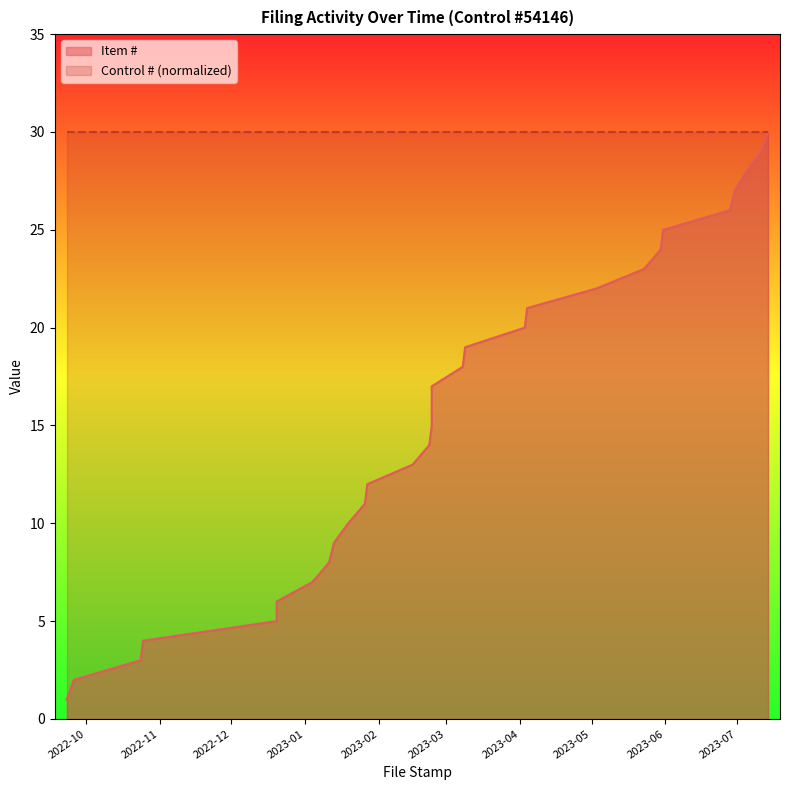

Approximately how many times larger is the value at 2022-09-23 compared to 2022-09-26?

0.5